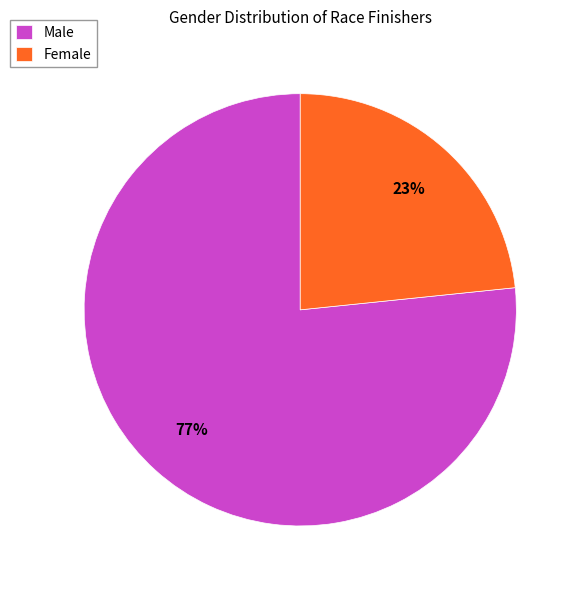

To the nearest percent, what is the average slice percentage?

50%